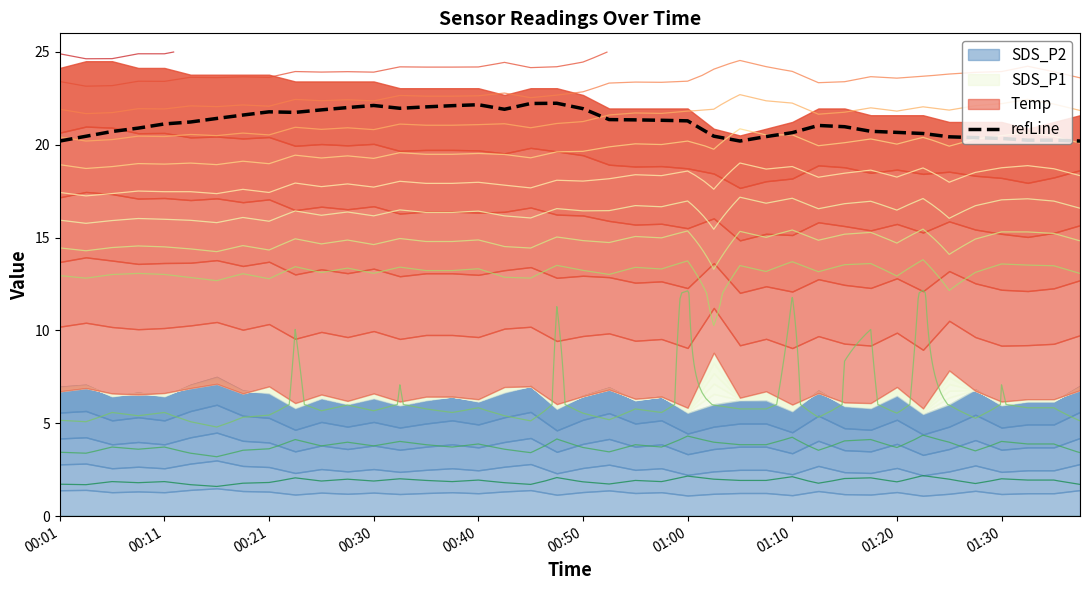

Is it true that refLine equals 39.7 at 00:30?

False